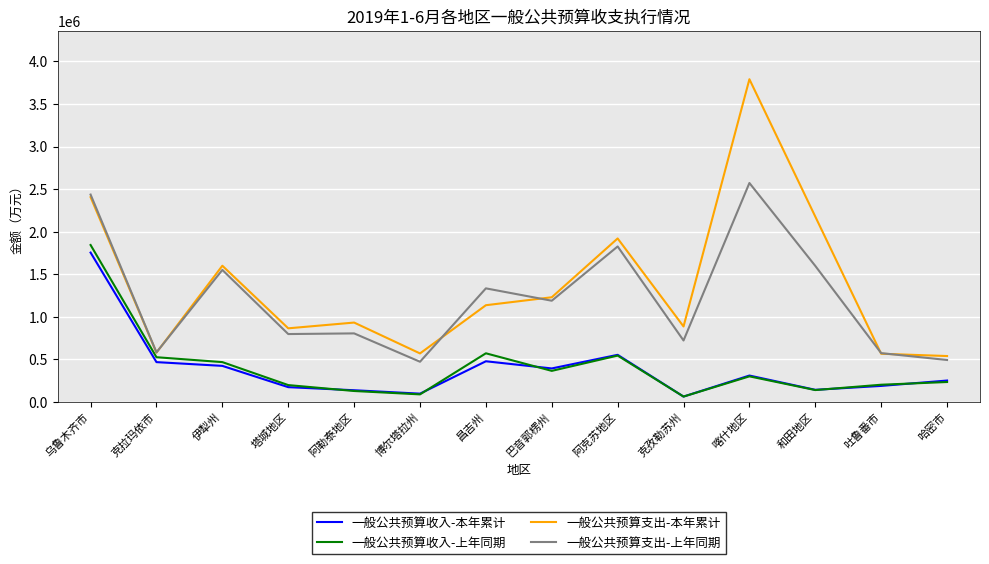

Which series changed the most between 乌鲁木齐市 and 喀什地区?

一般公共预算收入-上年同期